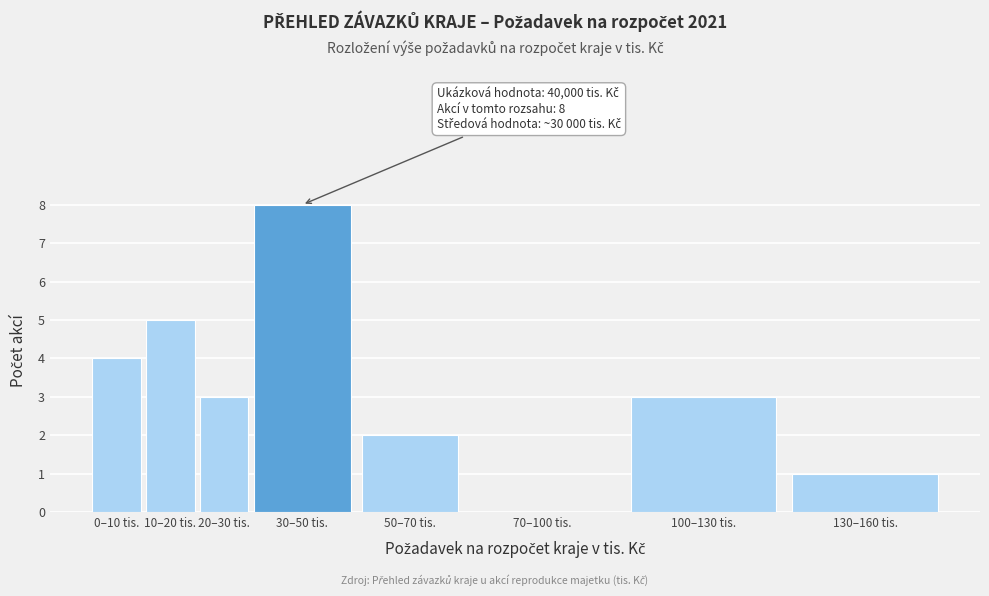

Reading left to right, list all the values displayed in this chart.

0–10 tis.=4	10–20 tis.=5	20–30 tis.=3	30–50 tis.=8	50–70 tis.=2	70–100 tis.=0	100–130 tis.=3	130–160 tis.=1